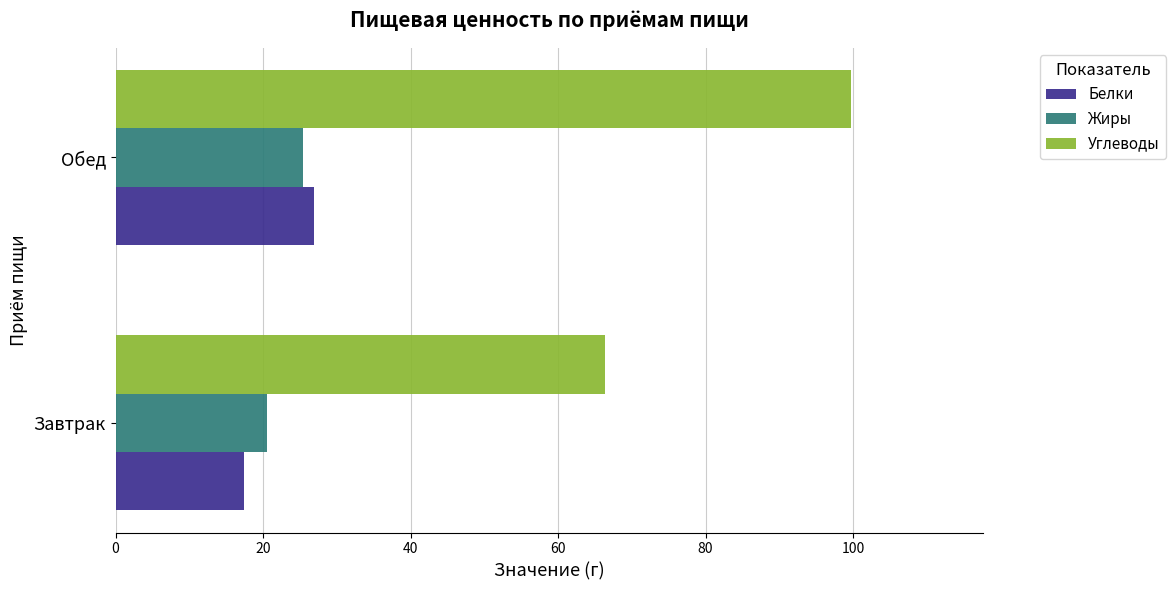

What is the average value of the Жиры series?

23.0